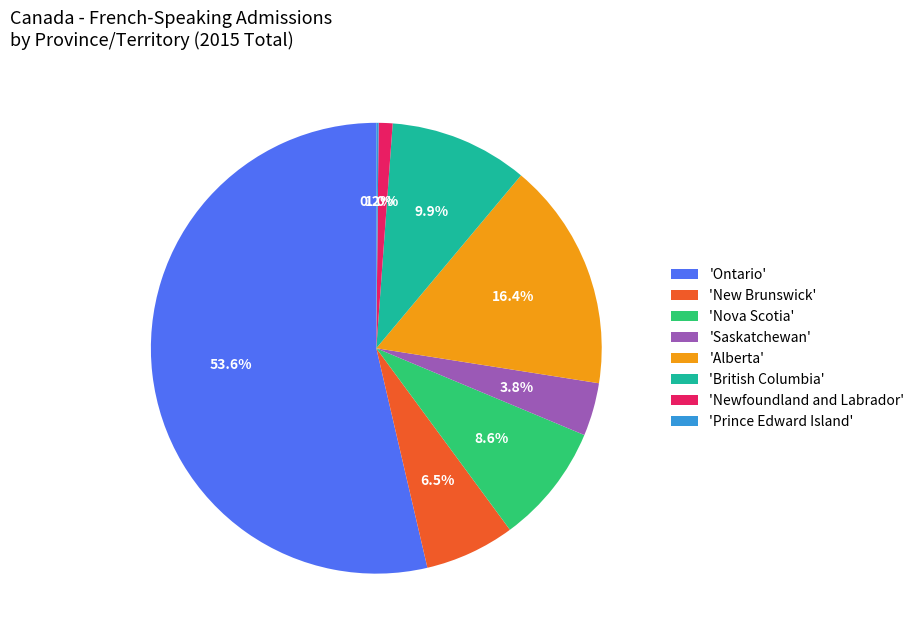

Between 'Saskatchewan' and 'Newfoundland and Labrador', which is larger?

'Saskatchewan'